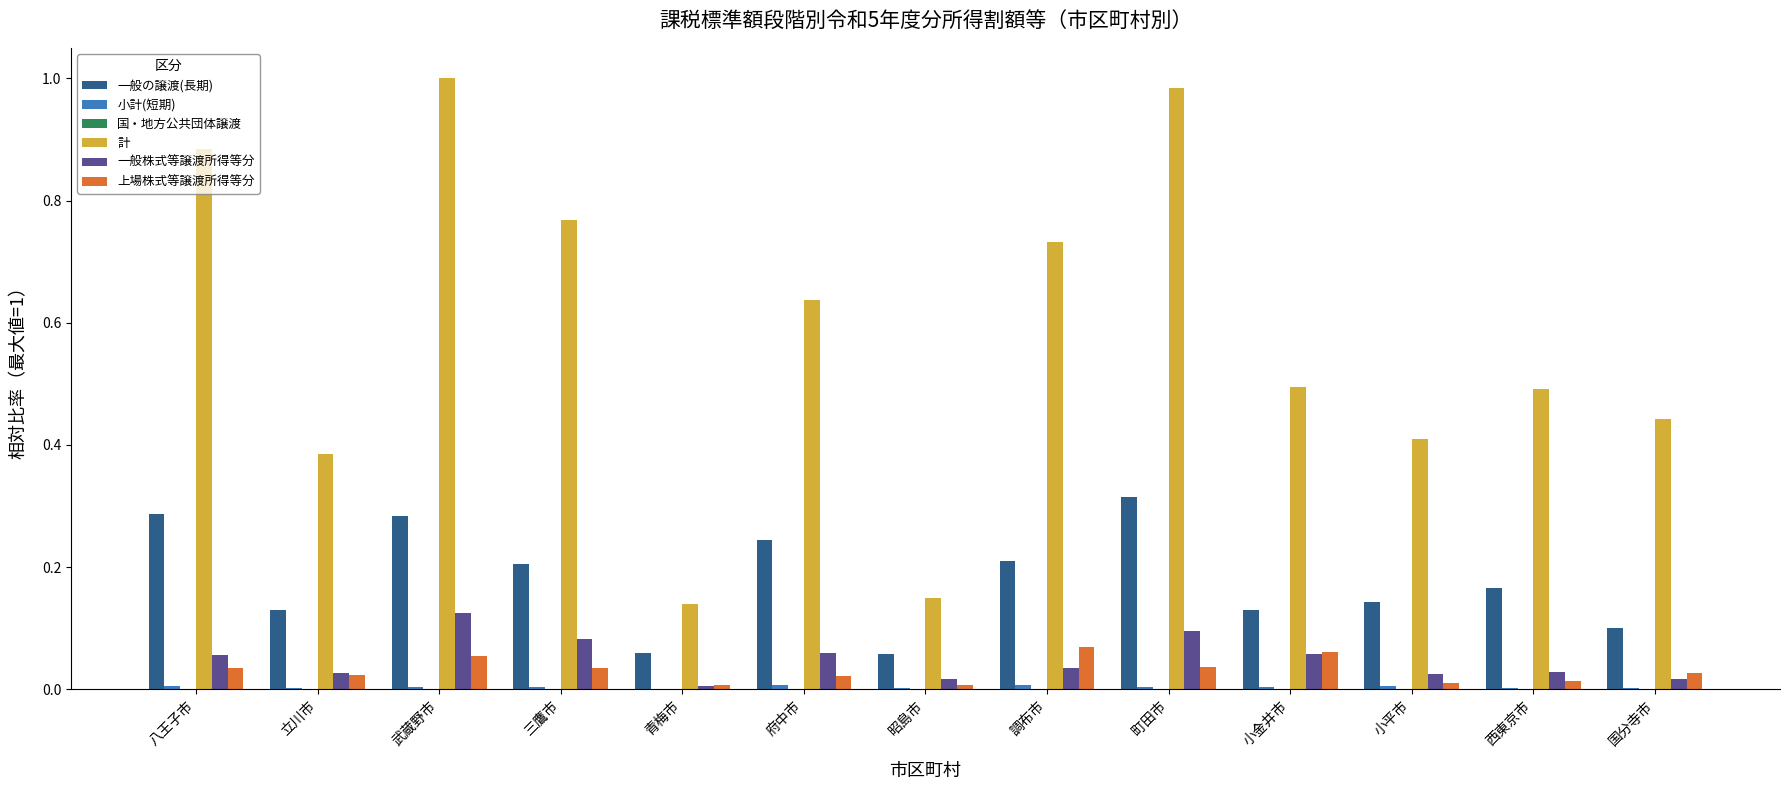

At which label does 一般の譲渡(長期) reach its peak?

町田市